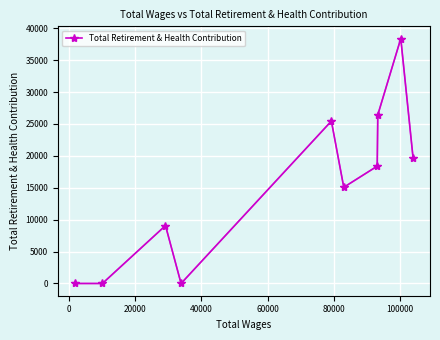

What is the greatest value displayed?

38372